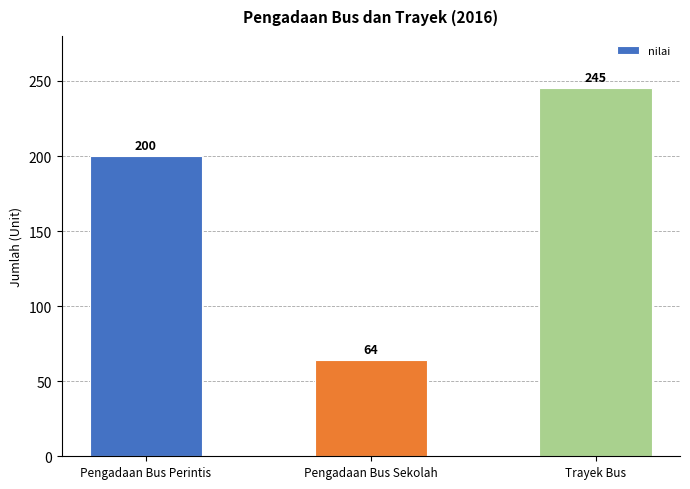

How many values are between 64 and 245?

3